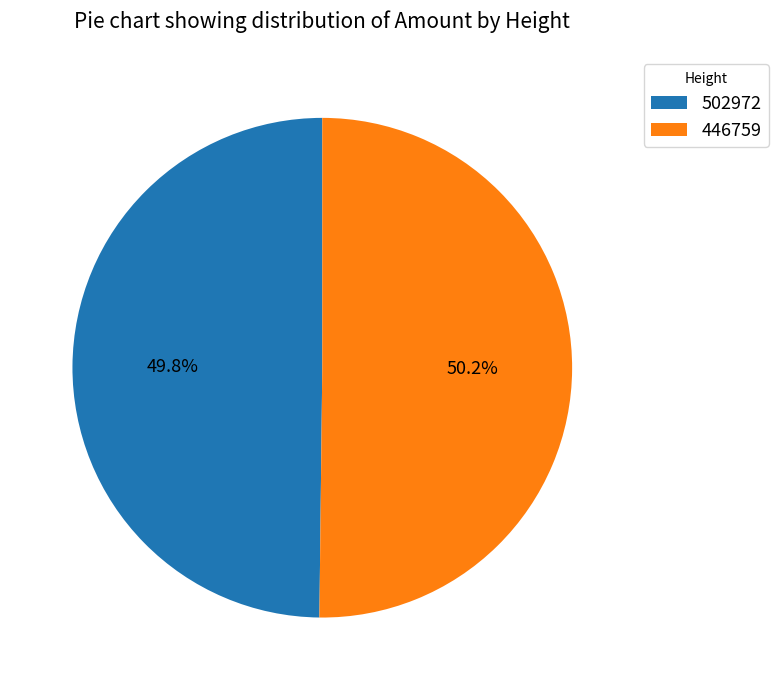

What is the ratio of the value at 502972 to the value at 446759?

1.0